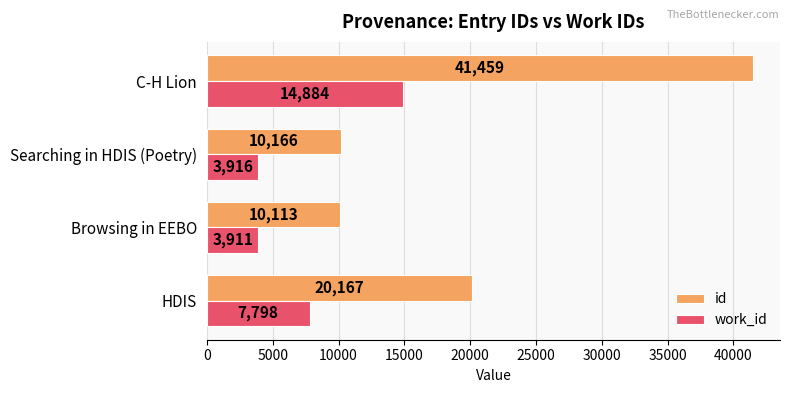

List the series in order of their overall mean, lowest first.

work_id, id